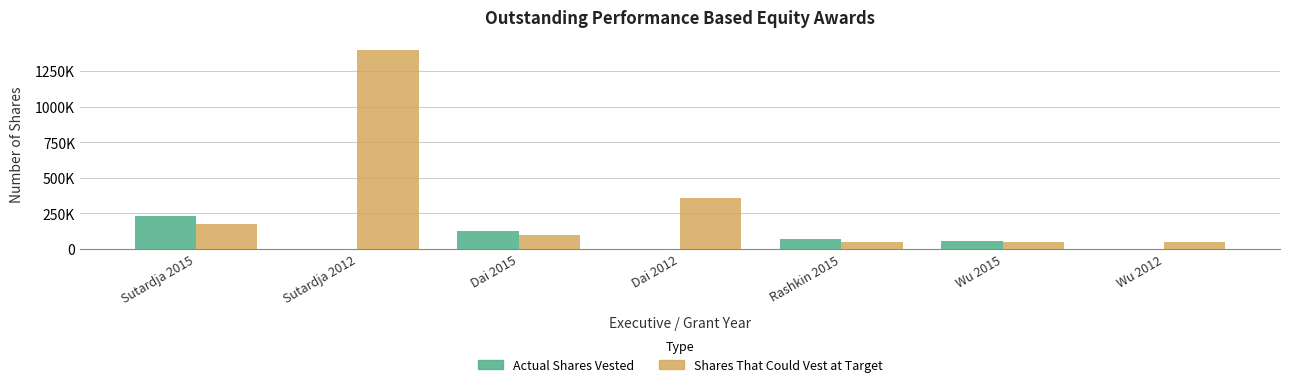

Count the Actual Shares Vested values in the range 0 to 127912.

6